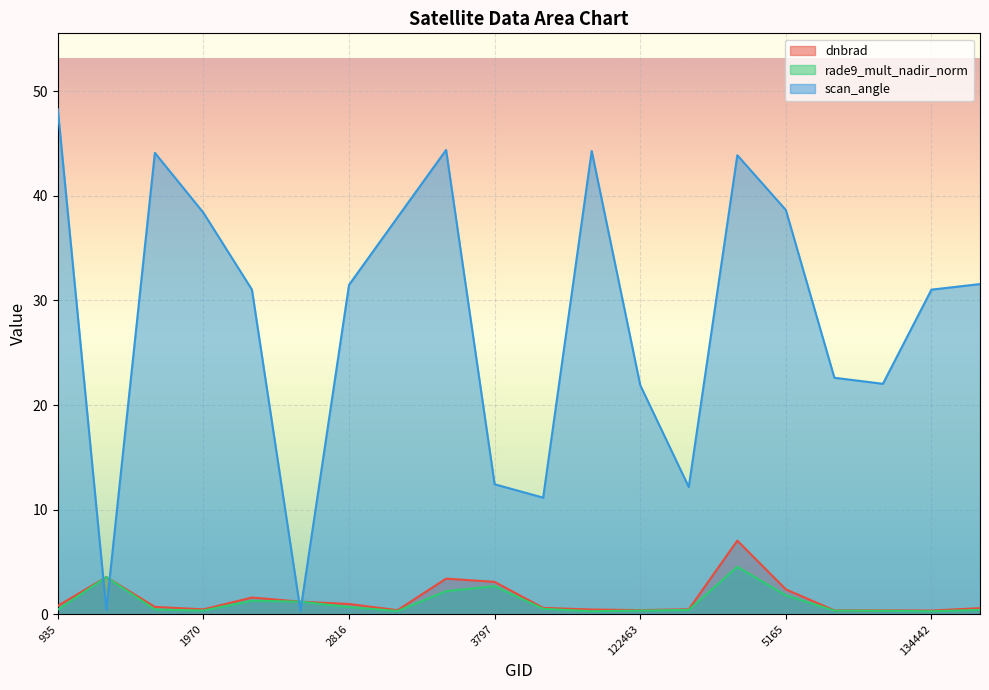

Reading left to right, transcribe all the data shown in this chart.

dnbrad: 0.8	3.6	0.7	0.5	1.6	1.2	1.0	0.4	3.4	3.1	0.6	0.5	0.4	0.5	7.0	2.4	0.4	0.4	0.4	0.6
rade9_mult_nadir_norm: 0.4	3.6	0.5	0.4	1.3	1.2	0.7	0.3	2.2	2.7	0.5	0.3	0.4	0.4	4.5	1.8	0.4	0.3	0.3	0.4
scan_angle: 48.3	0.4	44.1	38.4	31.0	0.3	31.5	37.9	44.4	12.4	11.2	44.3	21.9	12.2	43.9	38.6	22.6	22.0	31.0	31.6